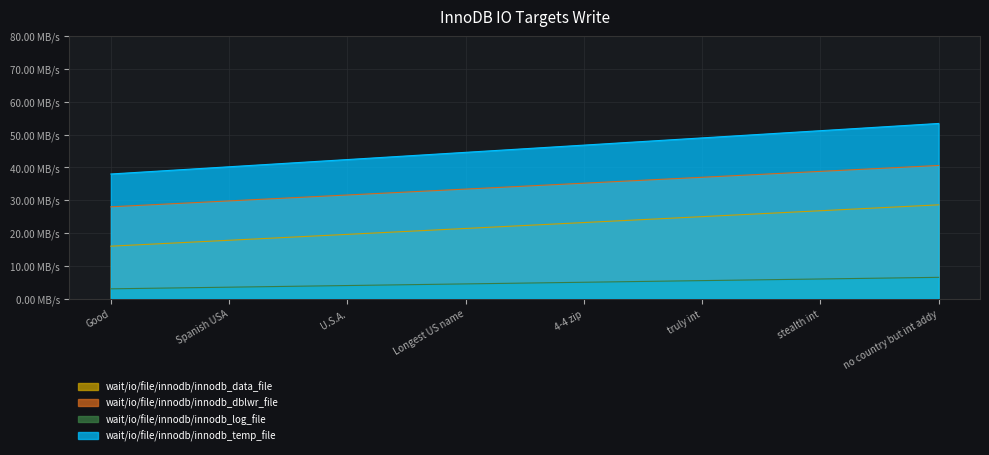

Reading left to right, what are all the values shown in this chart?

wait/io/file/innodb/innodb_data_file: Good=16.0	Spanish USA=17.8	U.S.A.=19.6	Longest US name=21.4	4-4 zip=23.2	truly int=25.0	stealth int=26.8	no country but int addy=28.6
wait/io/file/innodb/innodb_dblwr_file: Good=28.0	Spanish USA=29.8	U.S.A.=31.6	Longest US name=33.4	4-4 zip=35.2	truly int=37.0	stealth int=38.8	no country but int addy=40.6
wait/io/file/innodb/innodb_log_file: Good=3.0	Spanish USA=3.5	U.S.A.=4.0	Longest US name=4.5	4-4 zip=5.0	truly int=5.5	stealth int=6.0	no country but int addy=6.5
wait/io/file/innodb/innodb_temp_file: Good=38.0	Spanish USA=40.2	U.S.A.=42.4	Longest US name=44.6	4-4 zip=46.8	truly int=49.0	stealth int=51.2	no country but int addy=53.4